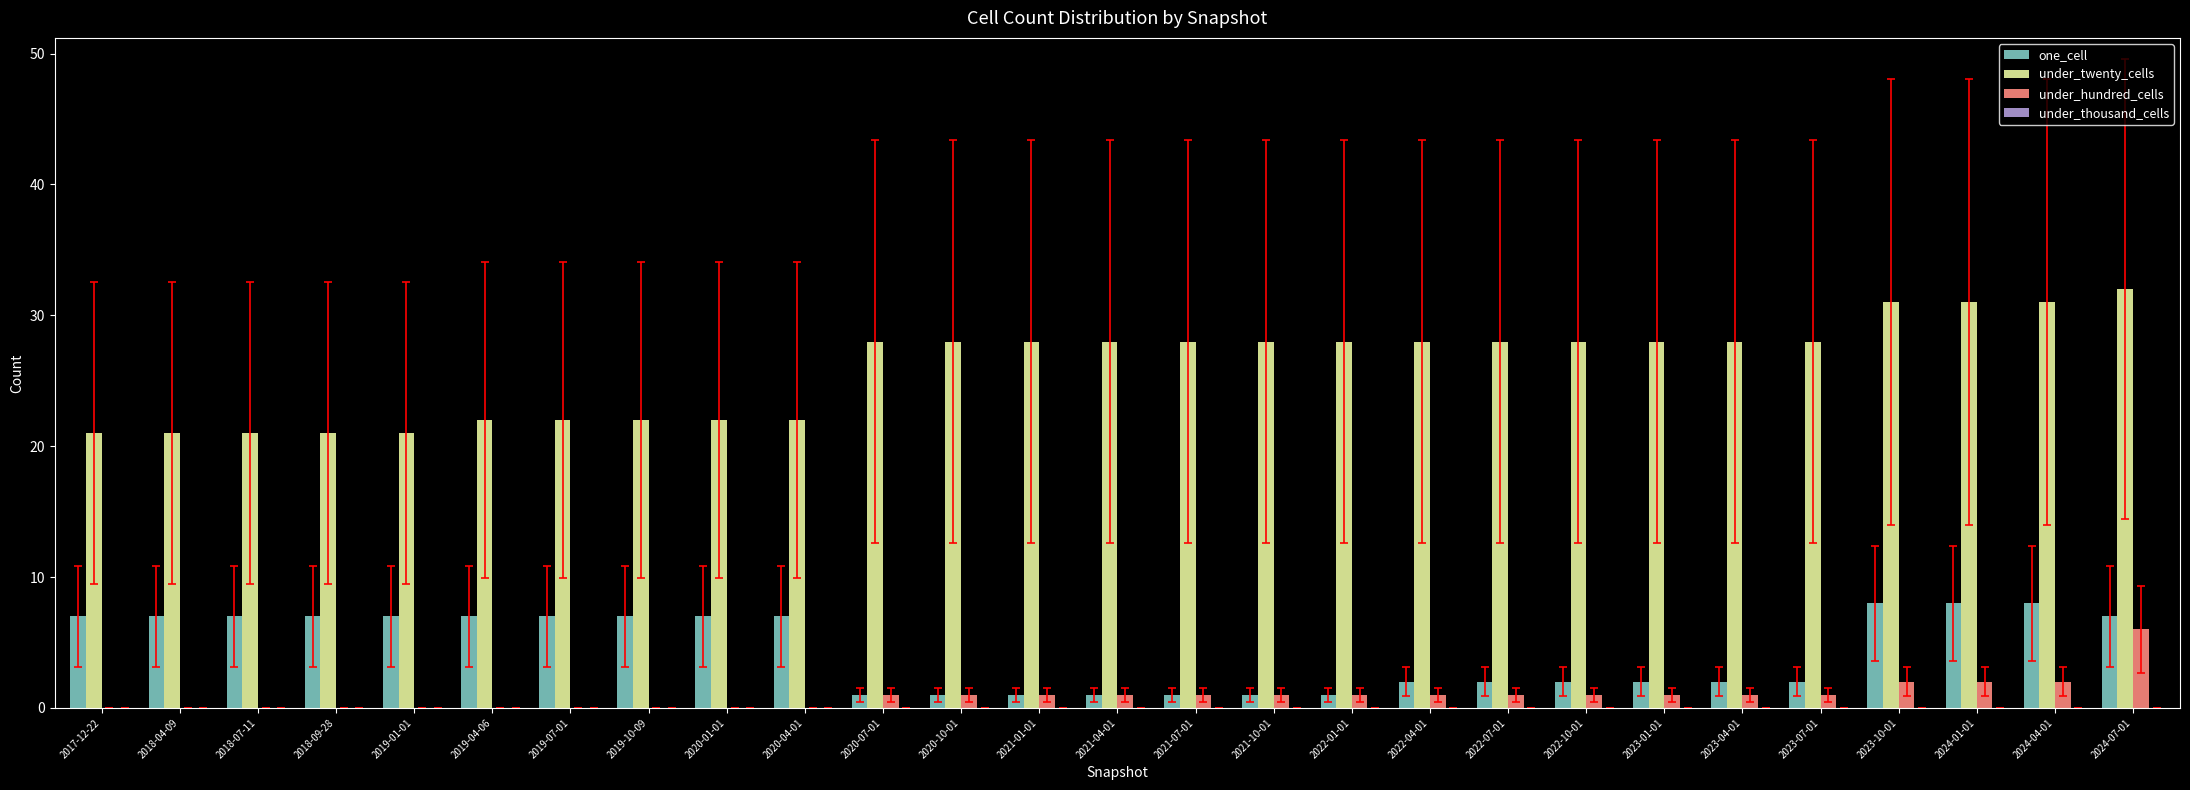

What is the sum of all under_hundred_cells values?

25